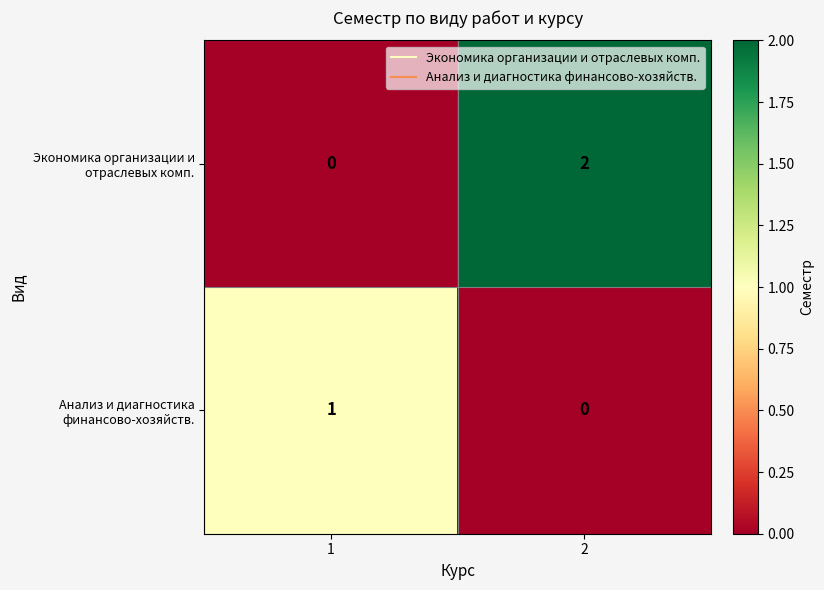

True or false: Экономика организации и отраслевых комп. has a value of 1 at 1.

False